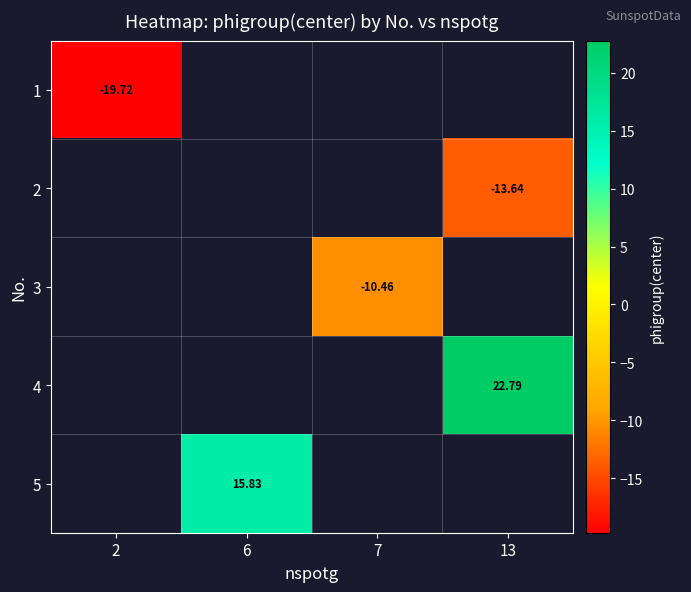

How many series are shown in this chart?

5